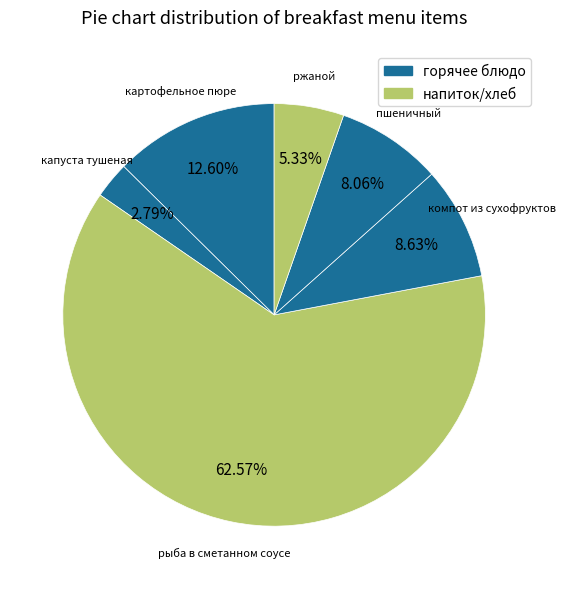

Count the number of slices in the pie.

6